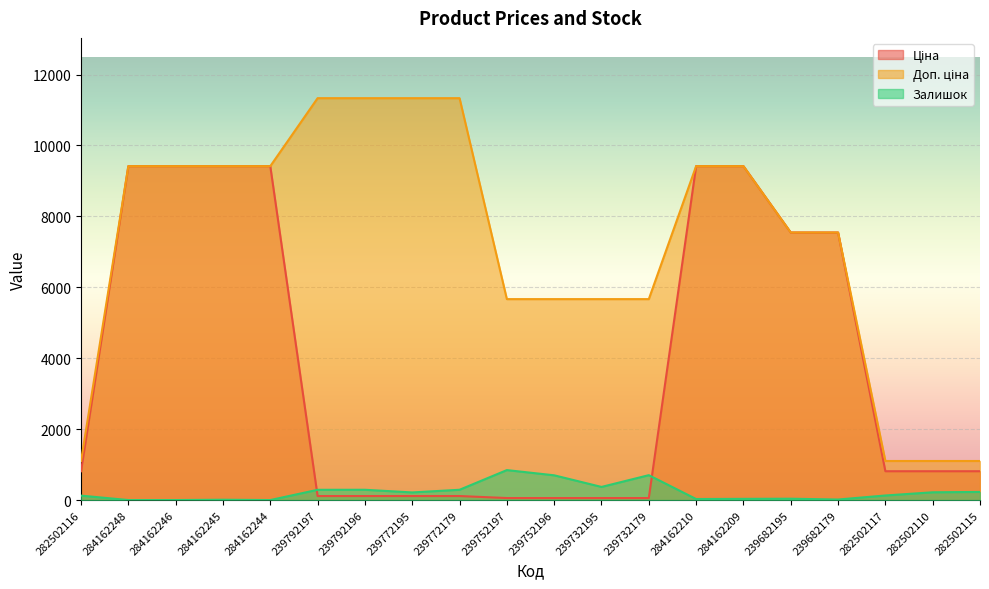

Reading right to left, transcribe all the data shown in this chart.

Ціна: 813.0	813.0	813.0	7545.9	7545.9	9416.9	9416.9	56.7	56.7	56.7	56.7	113.3	113.3	113.3	113.3	9416.9	9416.9	9416.9	9416.9	813.0
Доп. ціна: 1101.8	1101.8	1101.8	7545.9	7545.9	9416.9	9416.9	5667.0	5667.0	5667.0	5667.0	11334.0	11334.0	11334.0	11334.0	9416.9	9416.9	9416.9	9416.9	1101.8
Залишок: 229.0	219.0	129.0	15.0	38.0	34.0	29.0	702.0	370.0	698.0	845.0	290.0	215.0	290.0	289.0	0.0	9.0	0.0	0.0	125.0